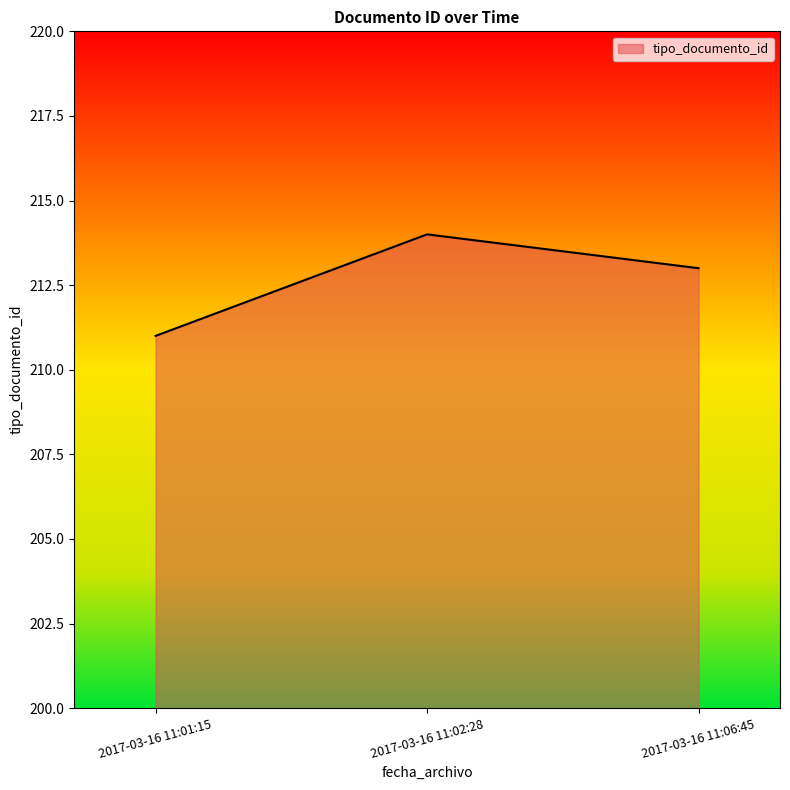

What is the change in value from 2017-03-16 11:01:15 to 2017-03-16 11:06:45?

+2